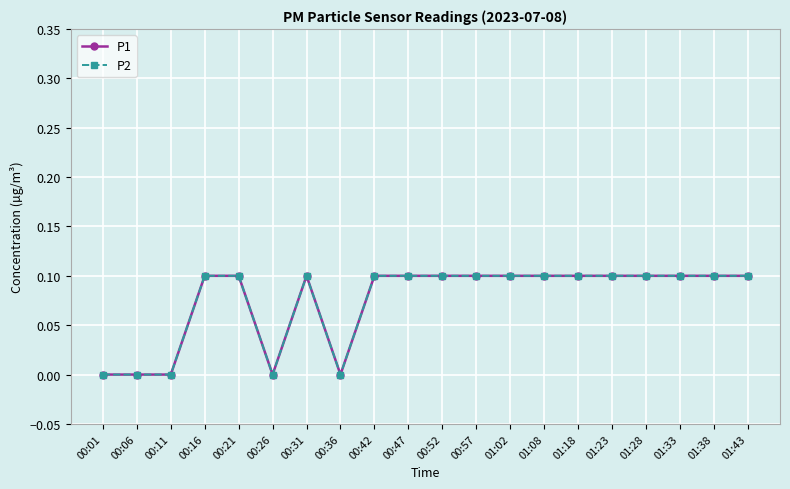

True or false: P2 and P1 cross at least once.

False